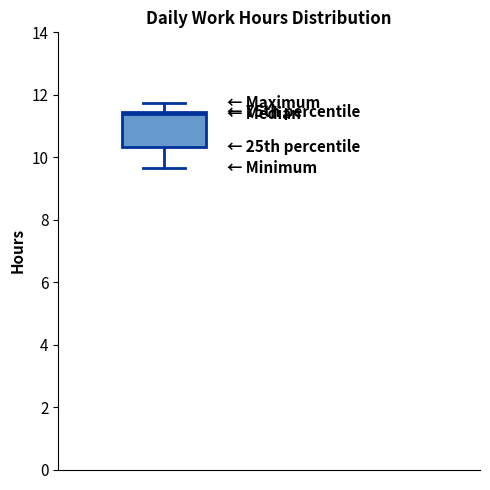

Read this box plot against the y-axis: the position of the median line, the range covered by the box, and the ends of both whiskers. The values are not printed on the chart, so give them approximately, as read against the axis.

median 11.4 (just below the box's upper edge), box 10.4 to 11.4, whiskers 9.6 to 11.8